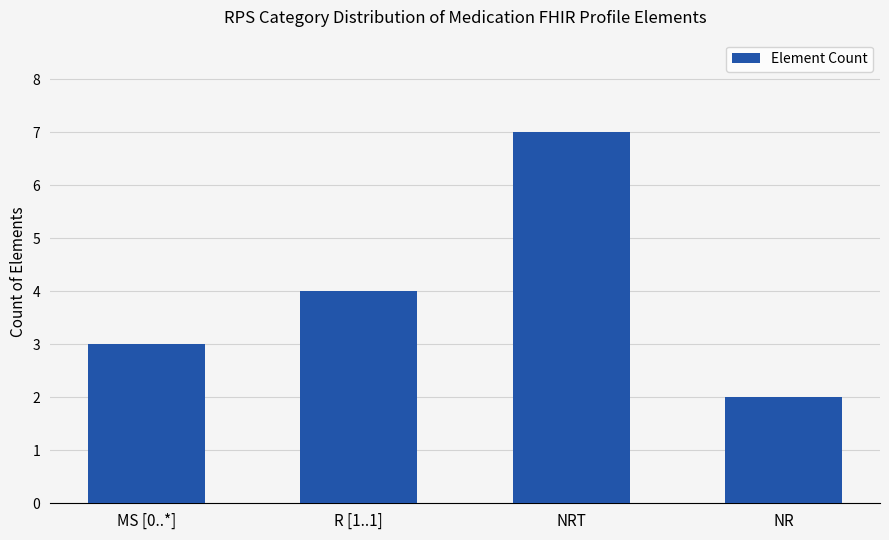

What is the average value?

4